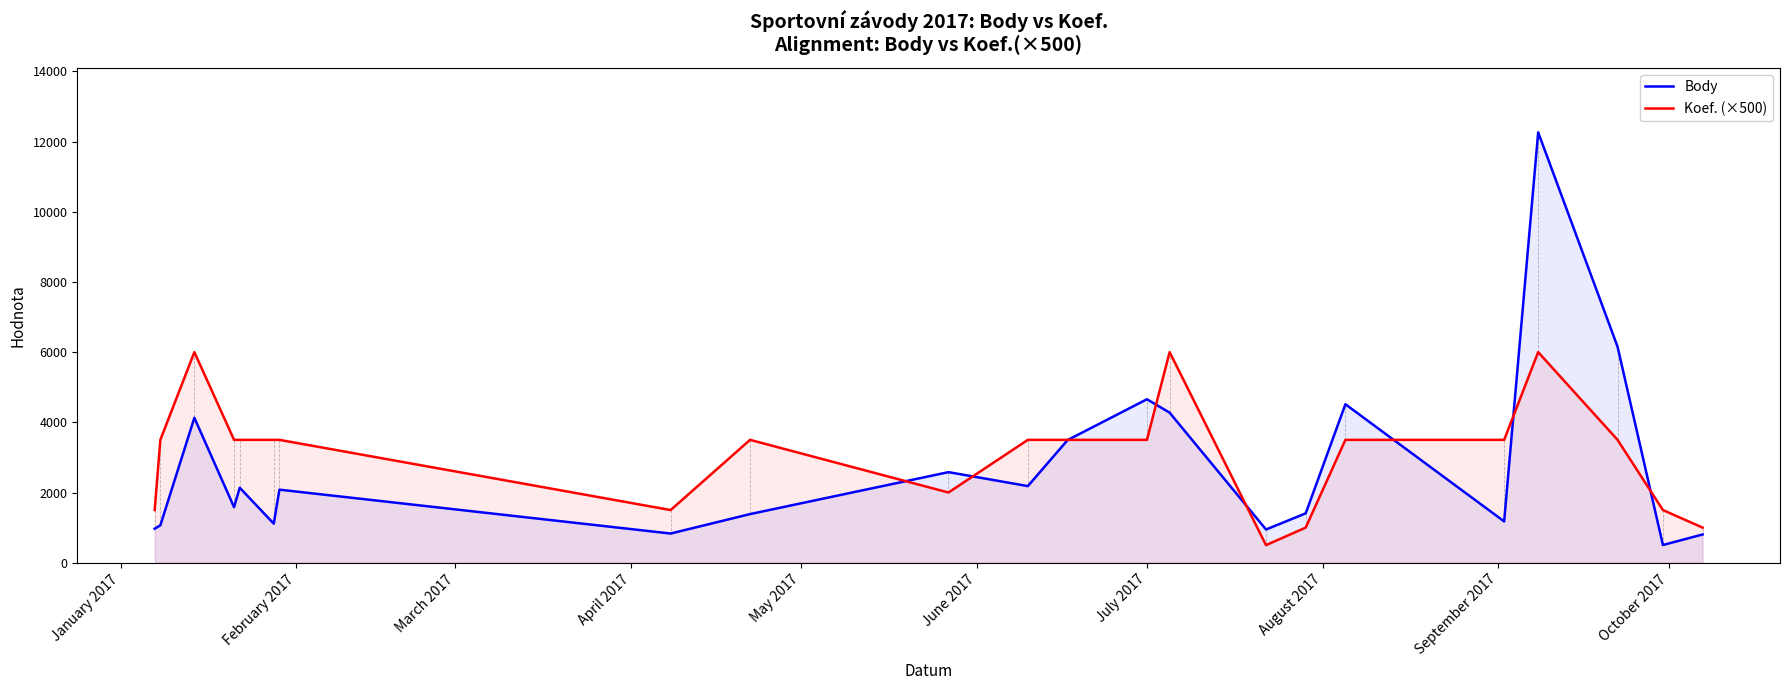

Which series has the largest range (max minus min)?

Body